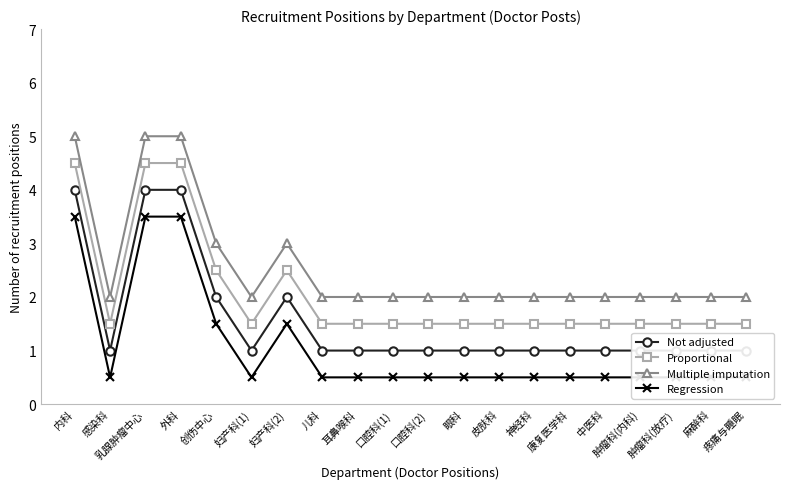

Which series changed the most between 妇产科(1) and 口腔科(2)?

Not adjusted